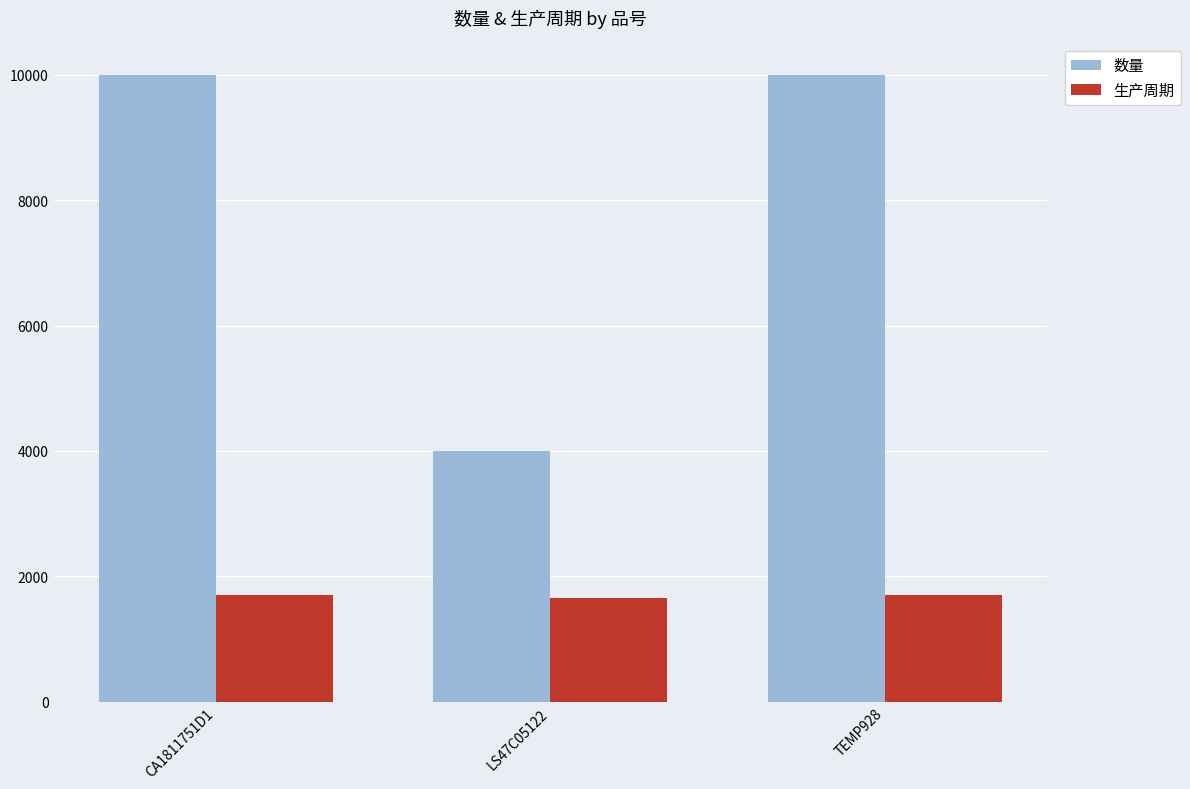

Which series has the largest range (max minus min)?

数量